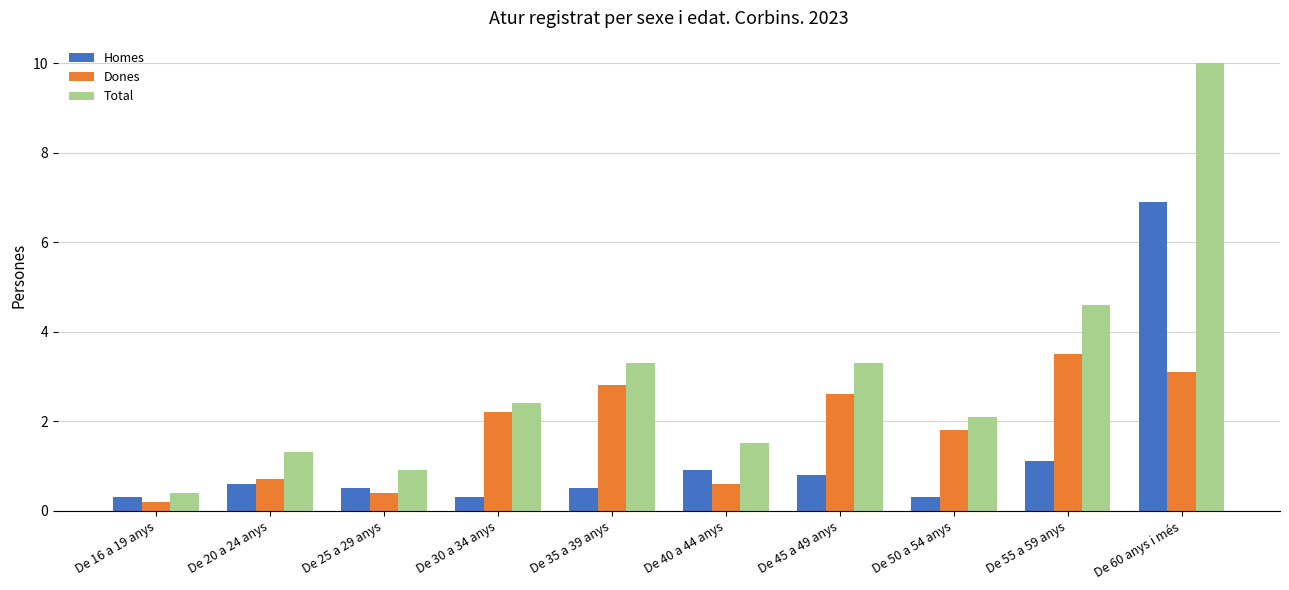

Rank the series by their maximum value, from highest to lowest.

Total, Homes, Dones